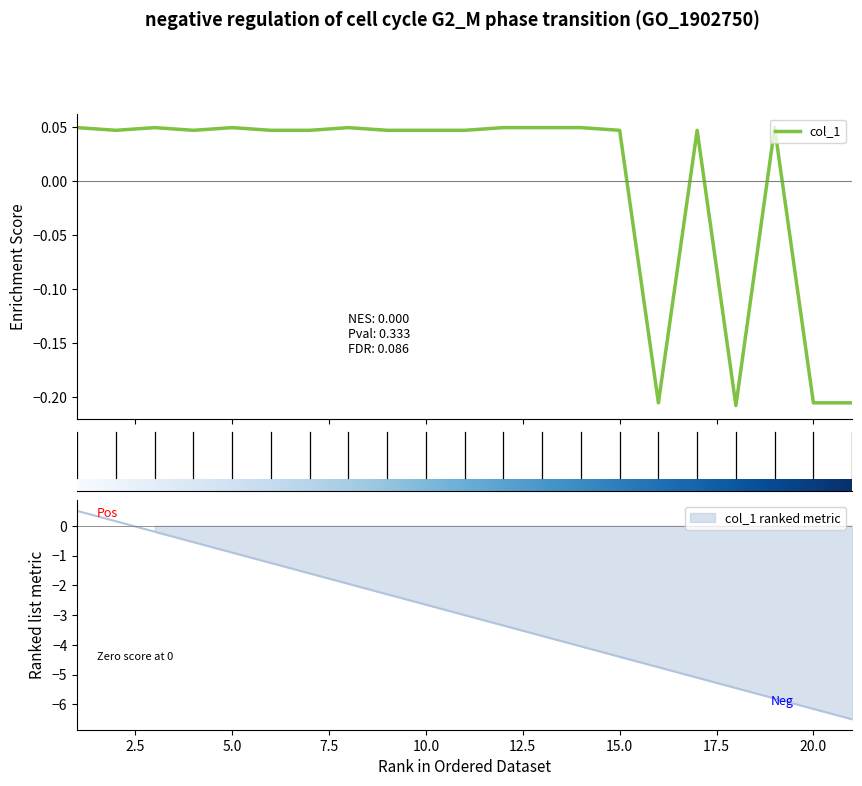

How many negative values are there?

4